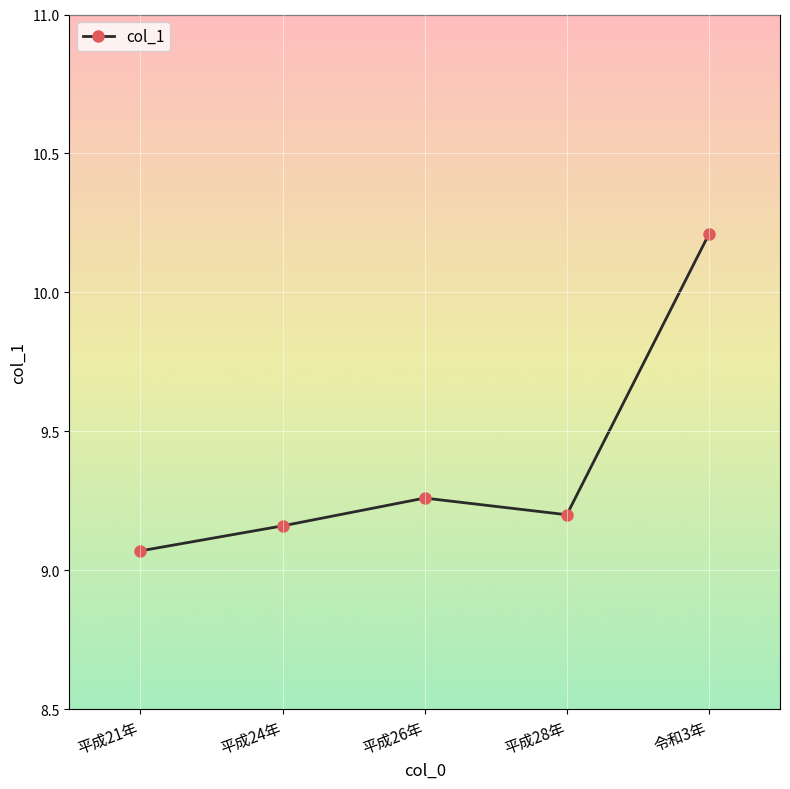

Count the number of categories in the chart.

5